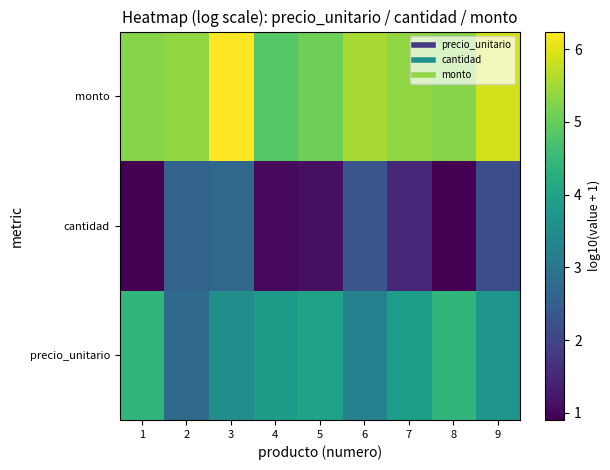

At 1, list the series in order from smallest to largest.

cantidad, precio_unitario, monto